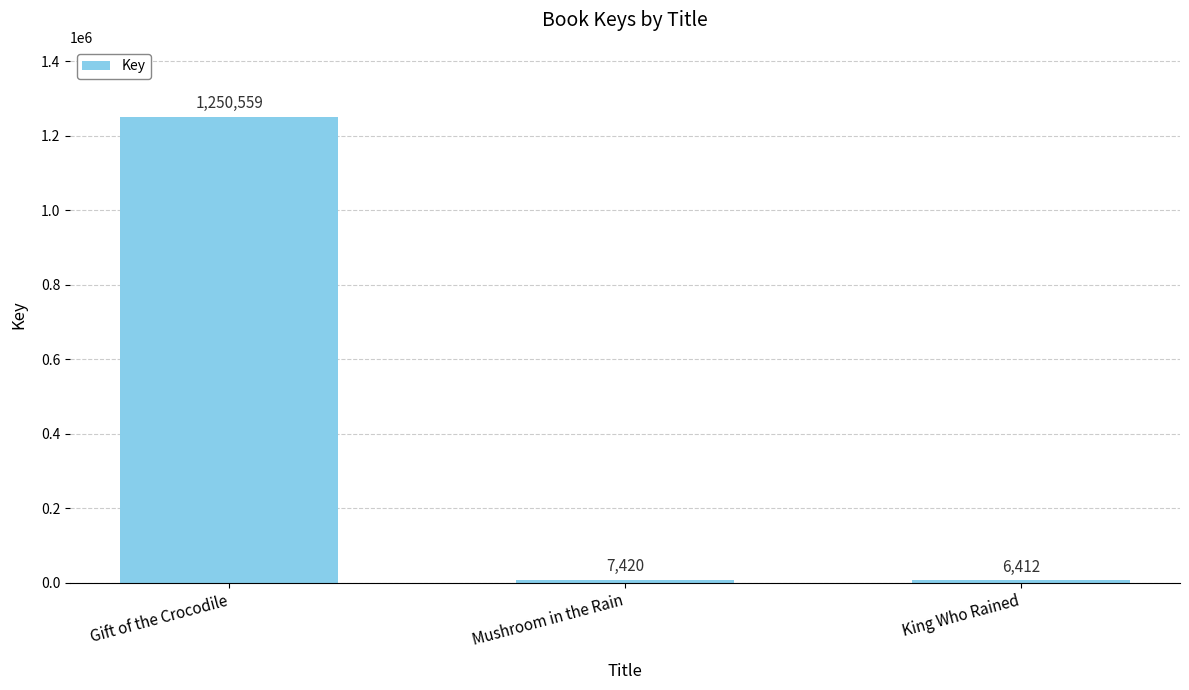

Where is the data nearest to the value 628485?

Mushroom in the Rain